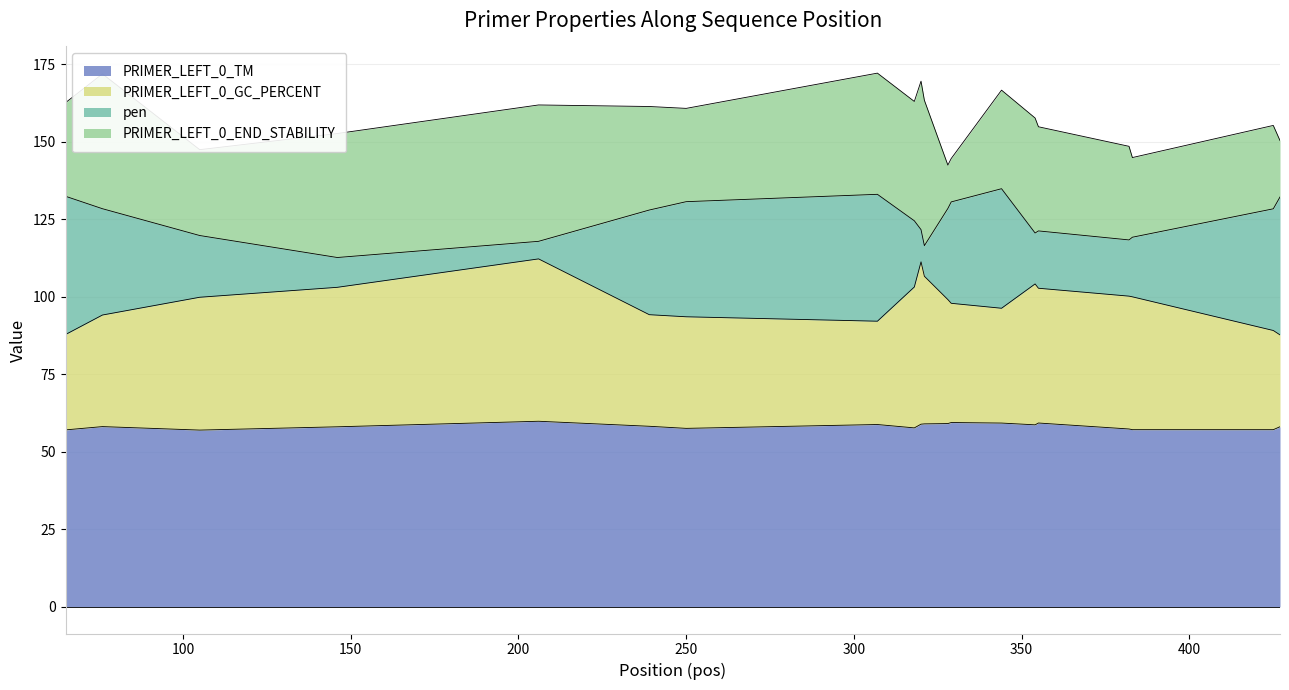

How many data points in PRIMER_LEFT_0_TM are less than 58?

7